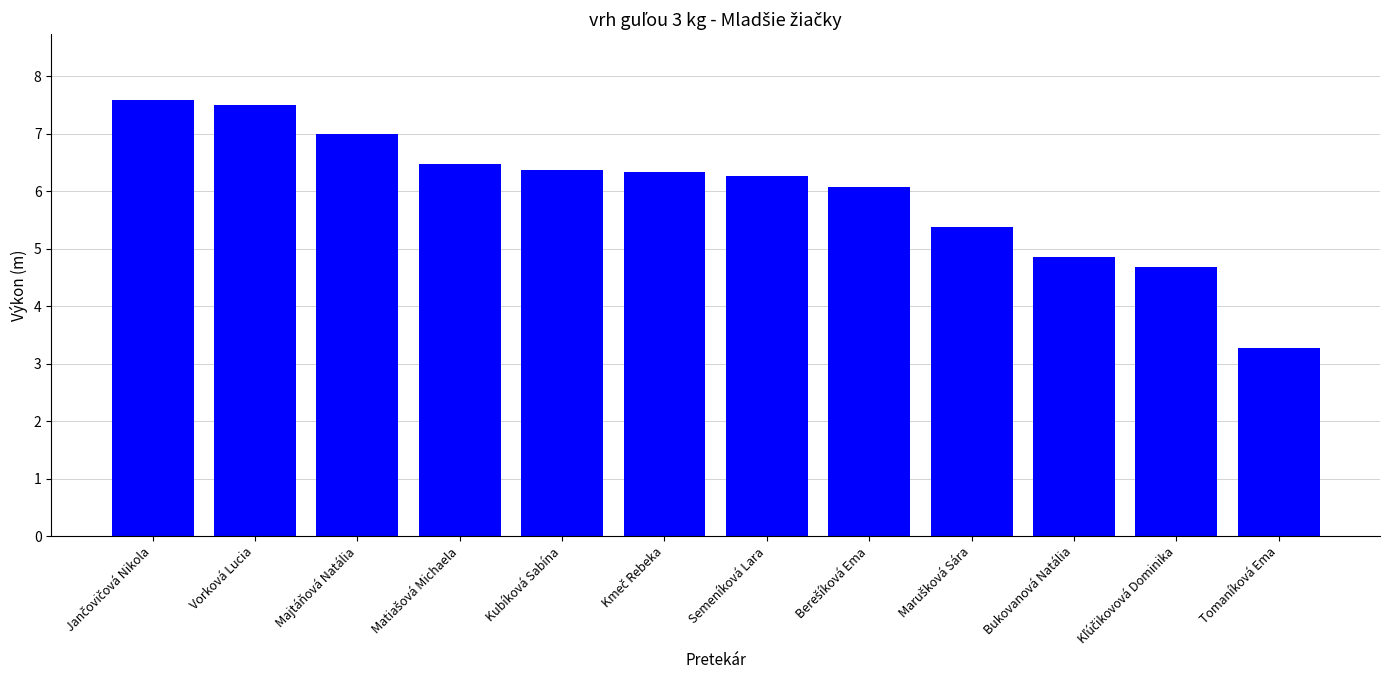

Between Vorková Lucia and Bukovanová Natália, which is larger?

Vorková Lucia